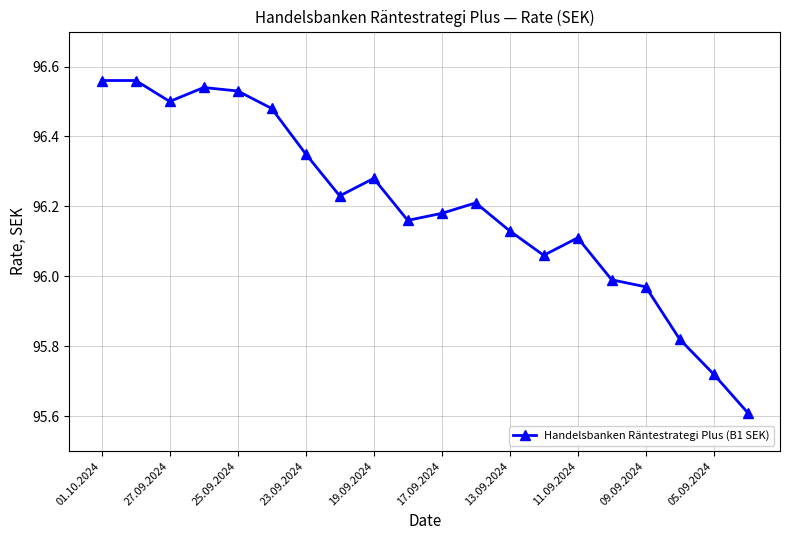

What is the sum of all values?

1924.0